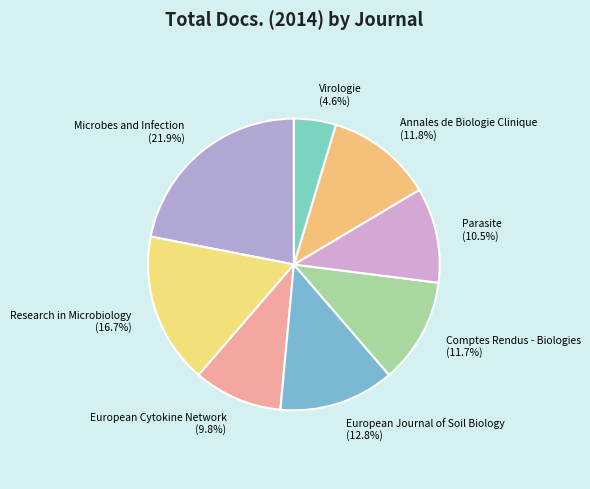

Does any single category account for the majority?

No